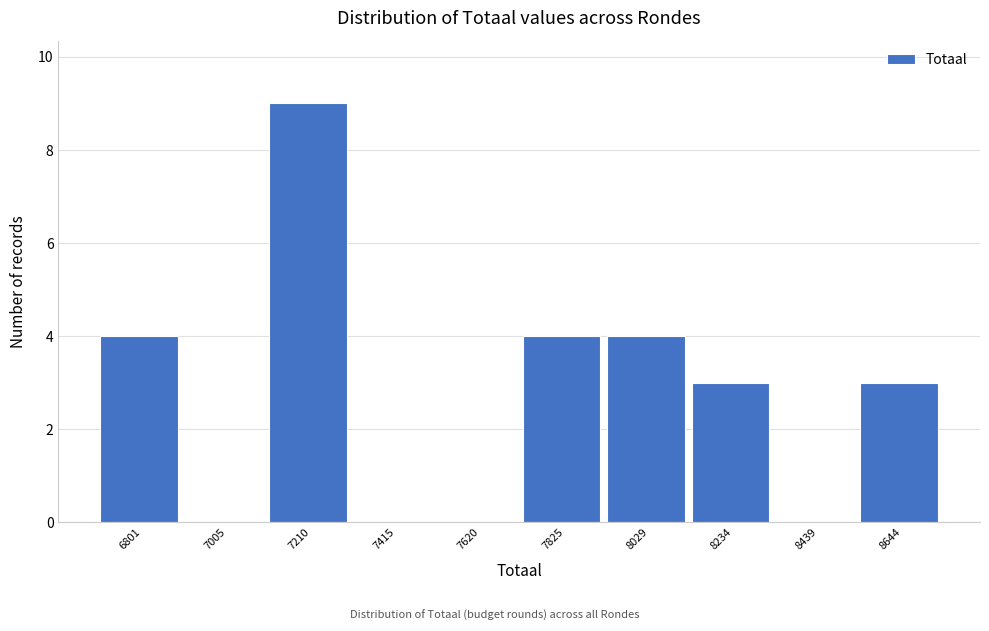

Reading left to right, list all the values displayed in this chart.

6801=4	7005=0	7210=9	7415=0	7620=0	7825=4	8029=4	8234=3	8439=0	8644=3